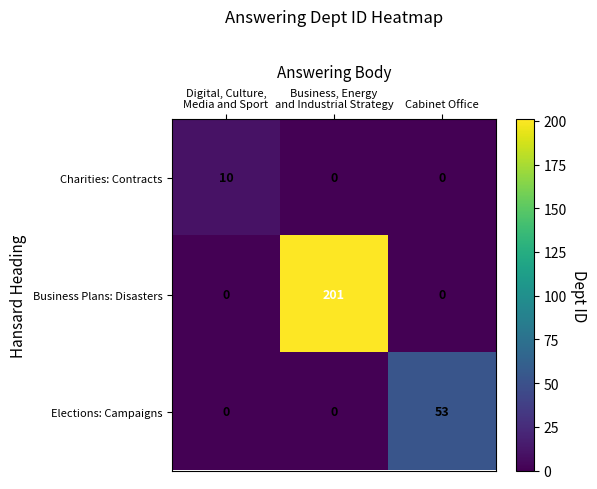

Count the Business Plans: Disasters values in the range 0 to 201.

3